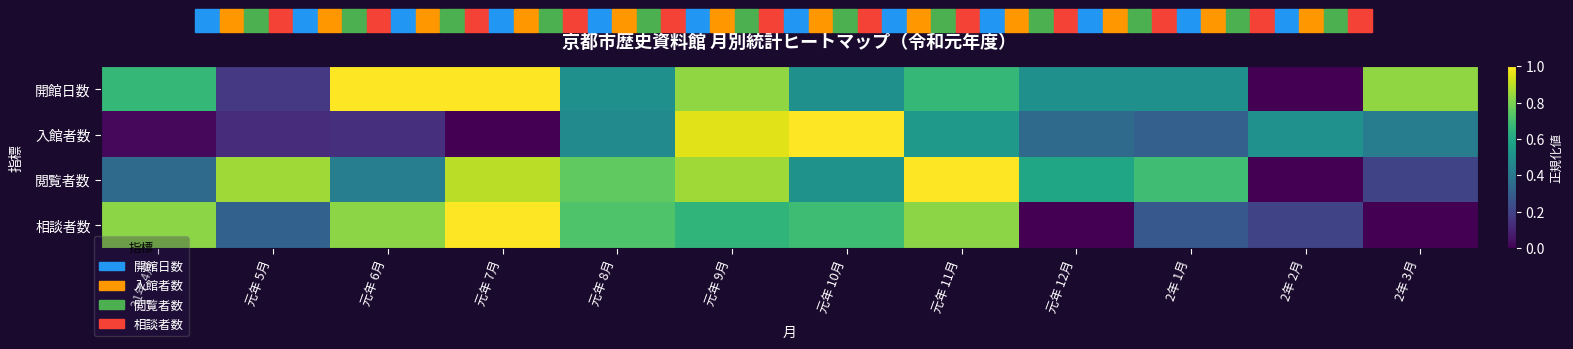

What is the maximum value shown in the chart?

1.0